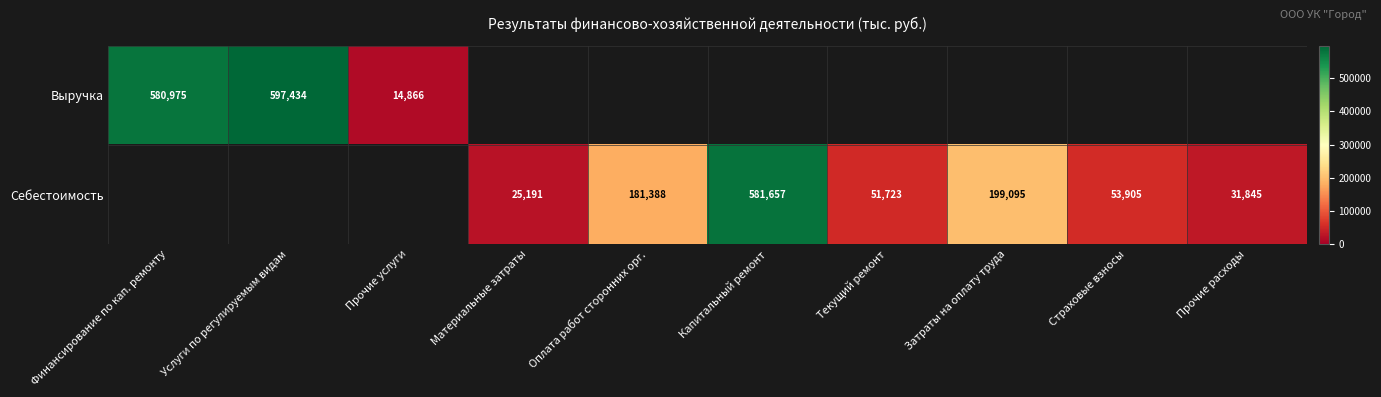

Is the value of Себестоимость at Капитальный ремонт greater than the value of Выручка at Финансирование по кап. ремонту?

Yes